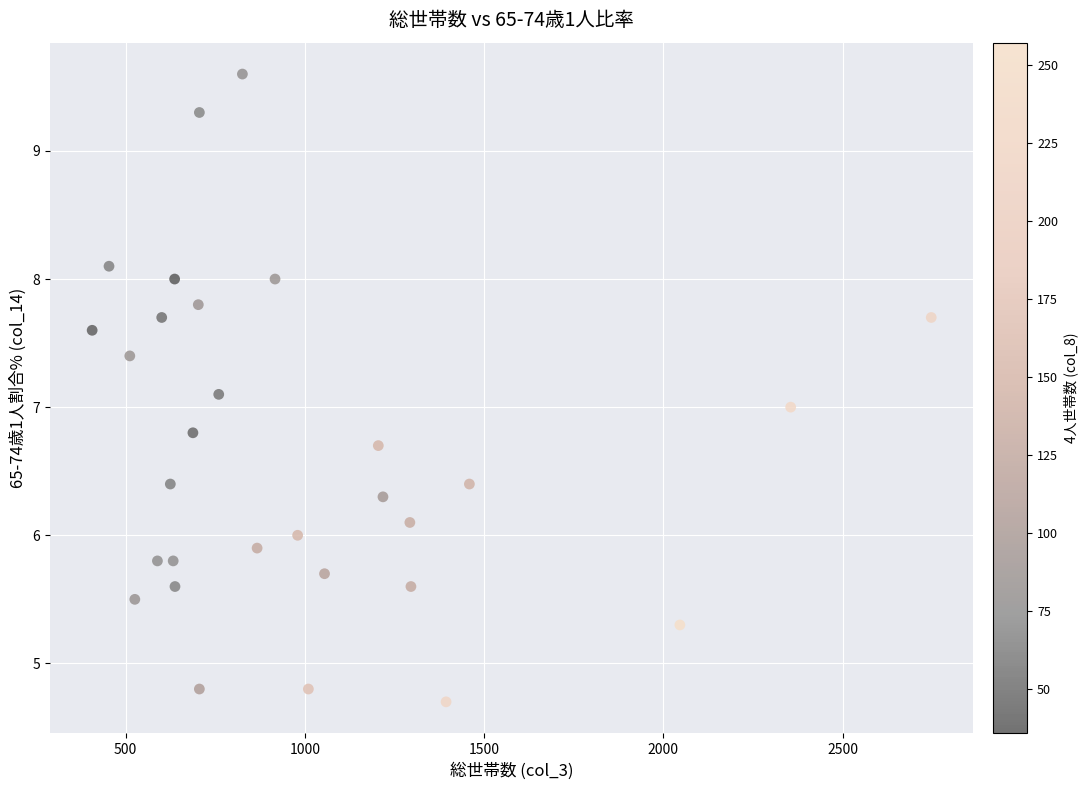

What is the range of Y values (max minus min)?

4.9